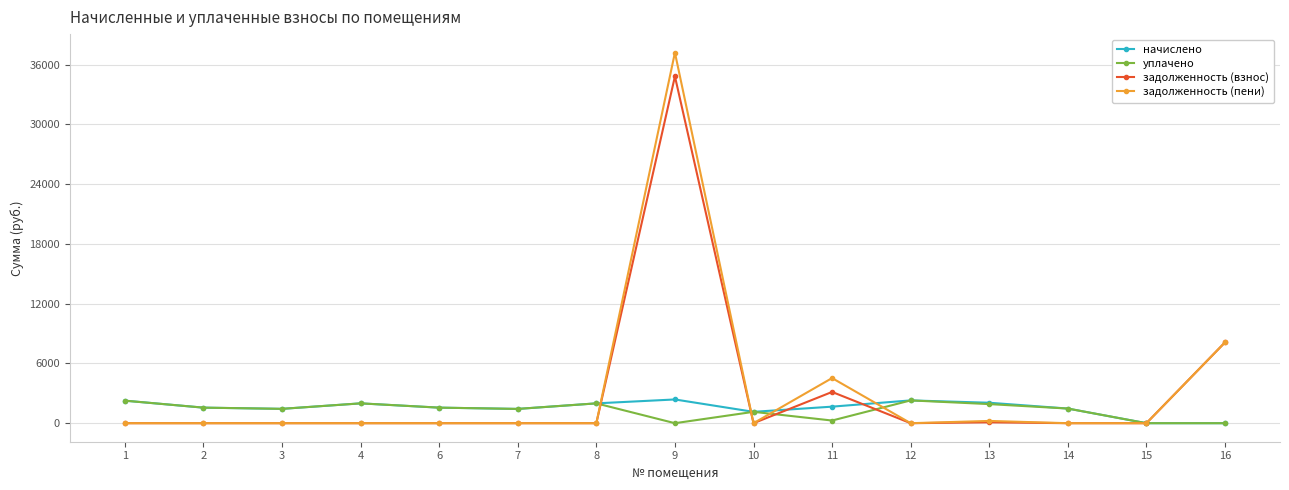

What is the greatest value displayed?

37198.6